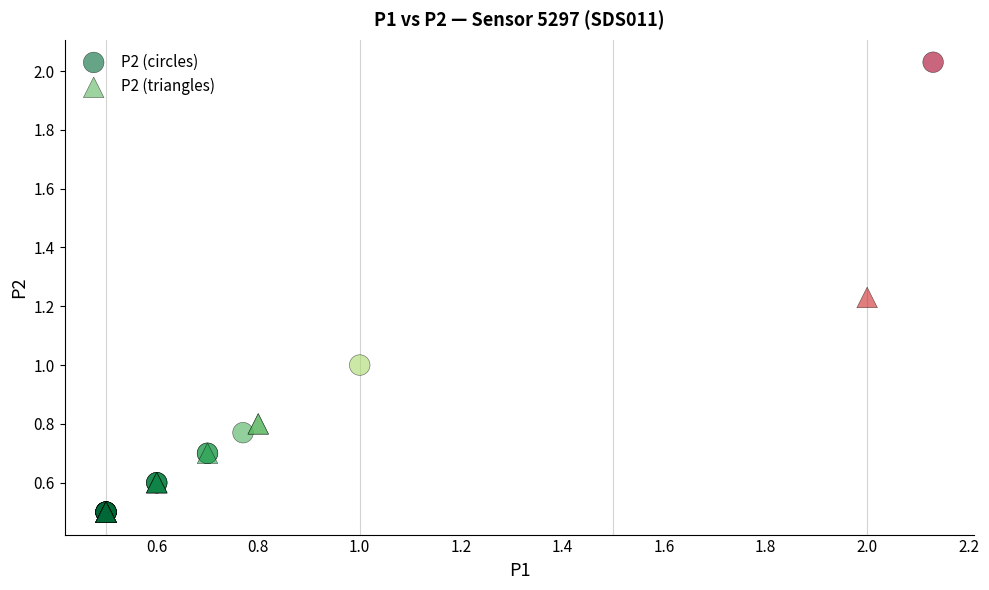

Which series has the widest spread of Y values?

P2 (circles)